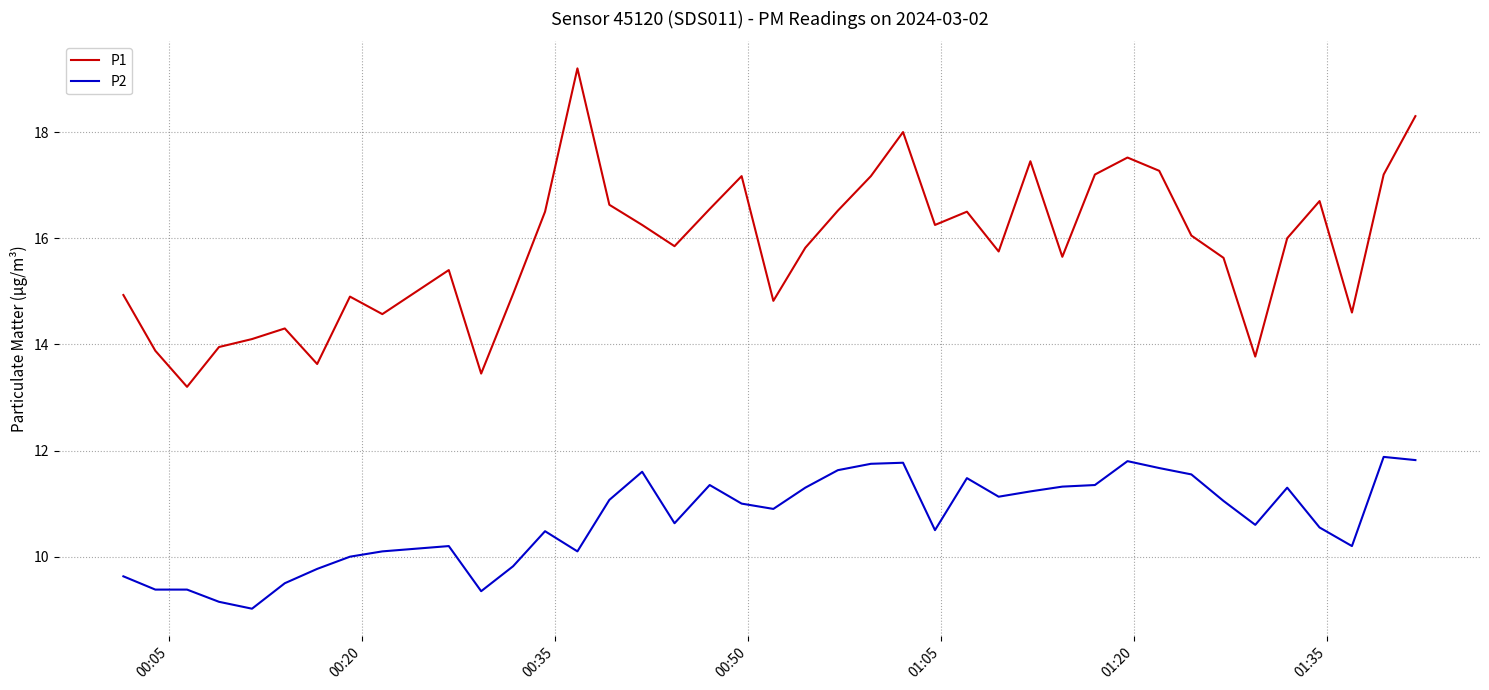

Rank the series by their average value, from highest to lowest.

P1, P2